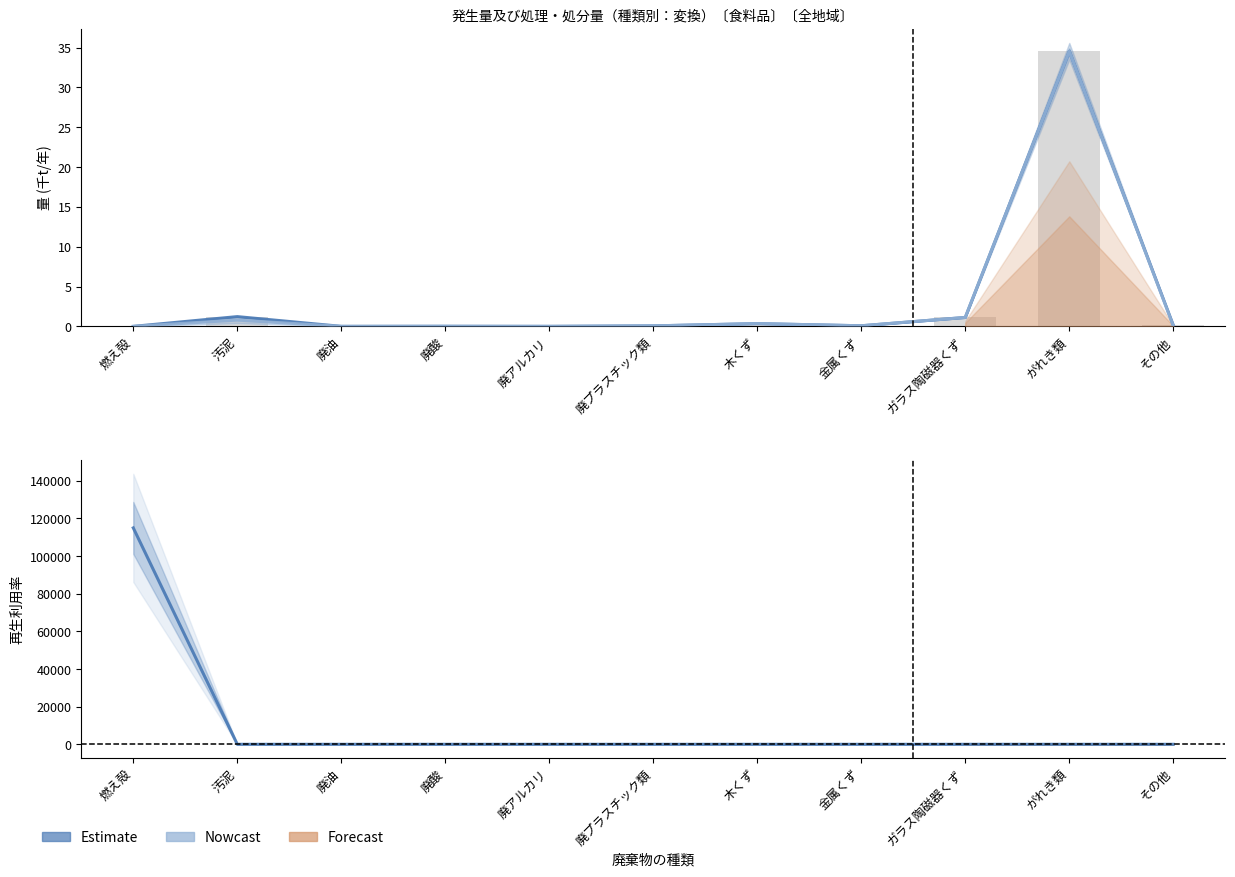

What value does the 発生量 series have at がれき類?

34.6